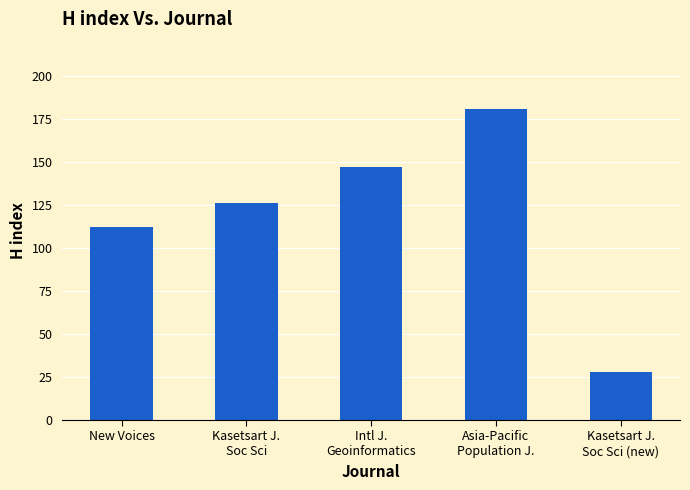

Are the bars horizontal?

No